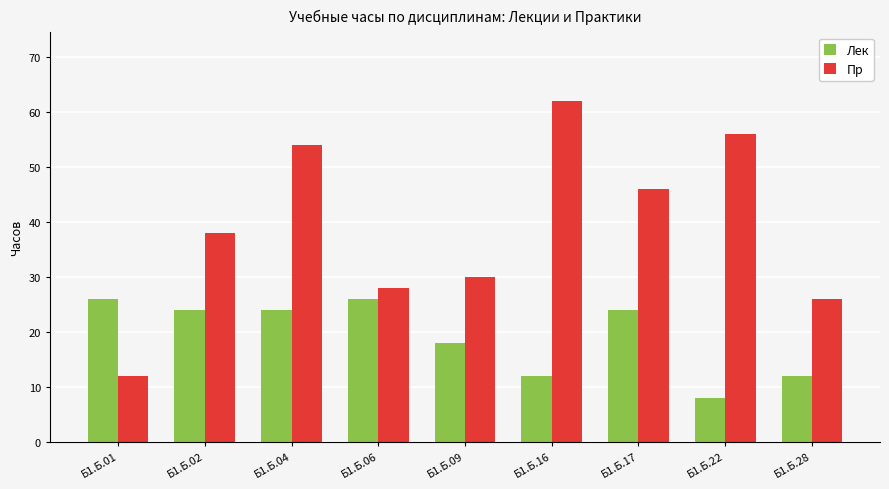

List the series in order of their peak value, highest first.

Пр, Лек